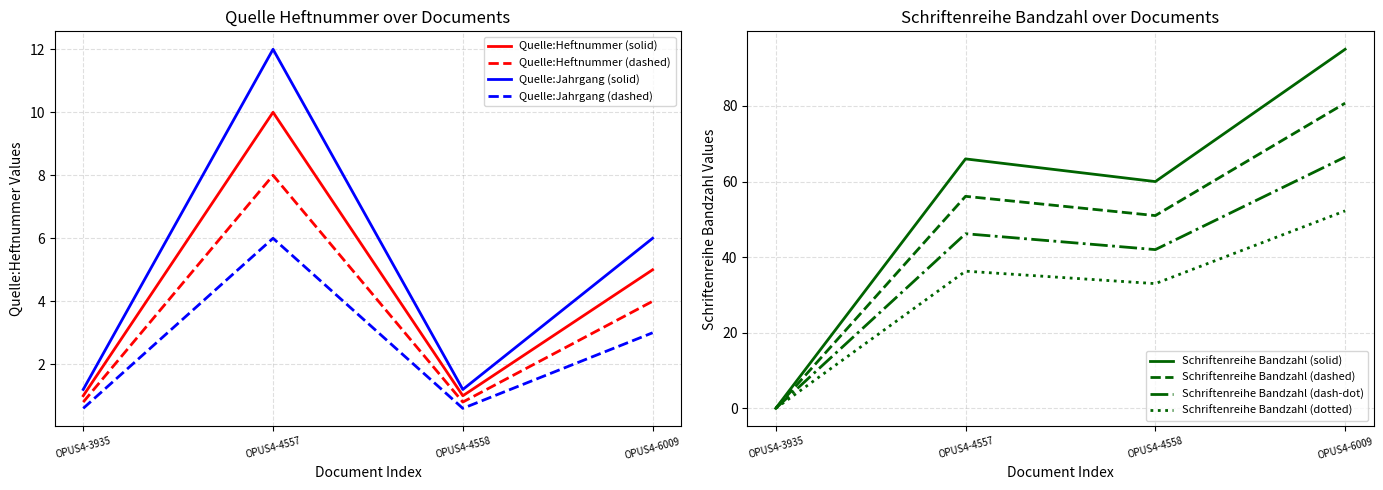

Which series changed the most between OPUS4-3935 and OPUS4-4558?

Schriftenreihe Bandzahl